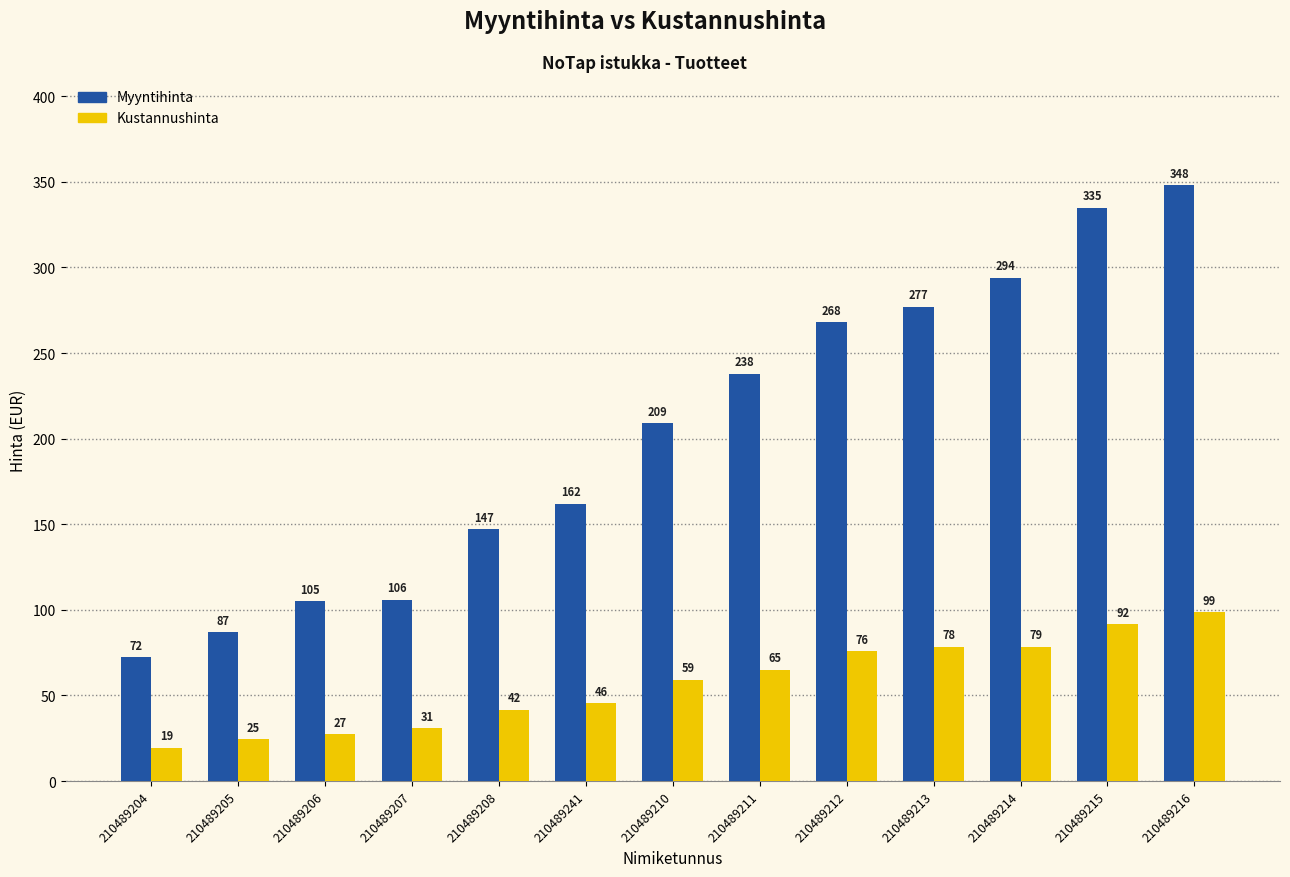

How many values in the Myyntihinta series are below 209?

6